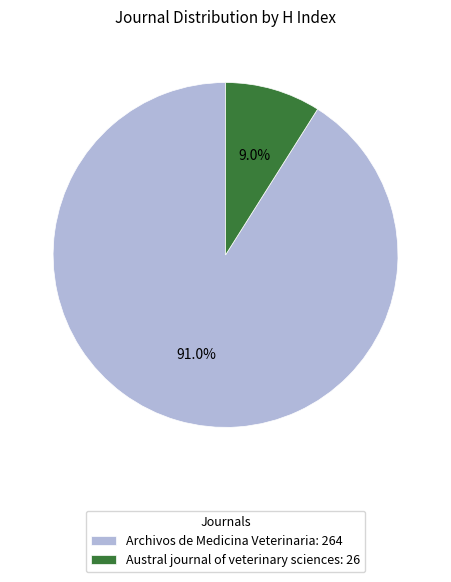

How many slices are in this pie chart?

2